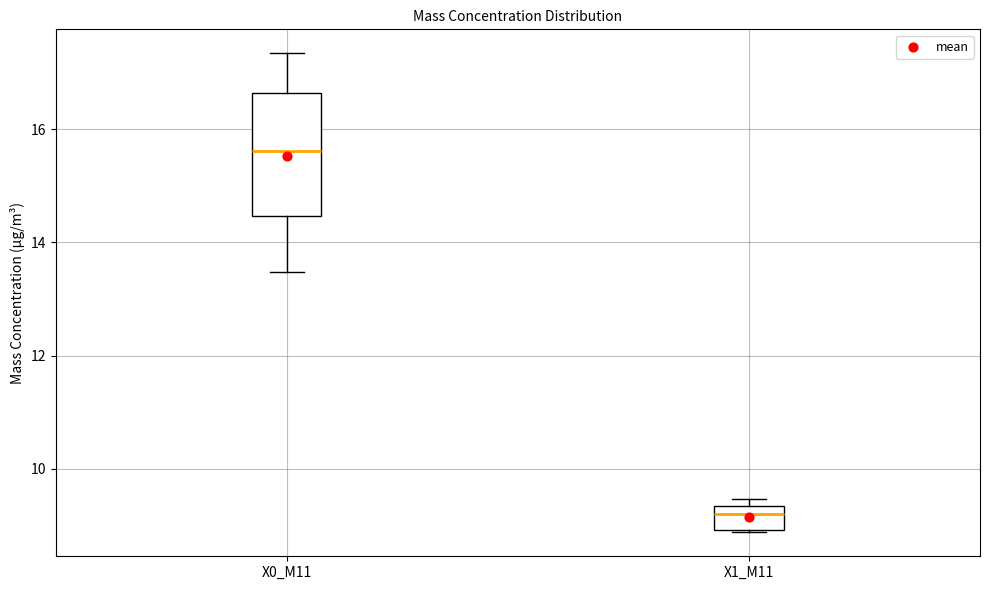

Which box has the highest median line?

X0_M11